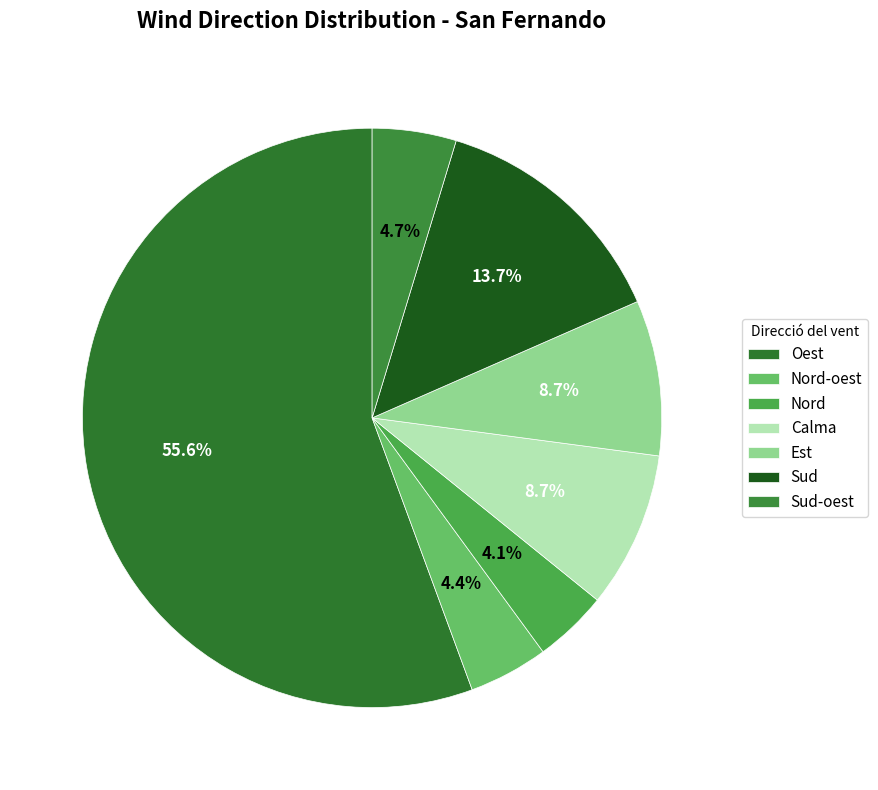

Count the number of slices in the pie.

7